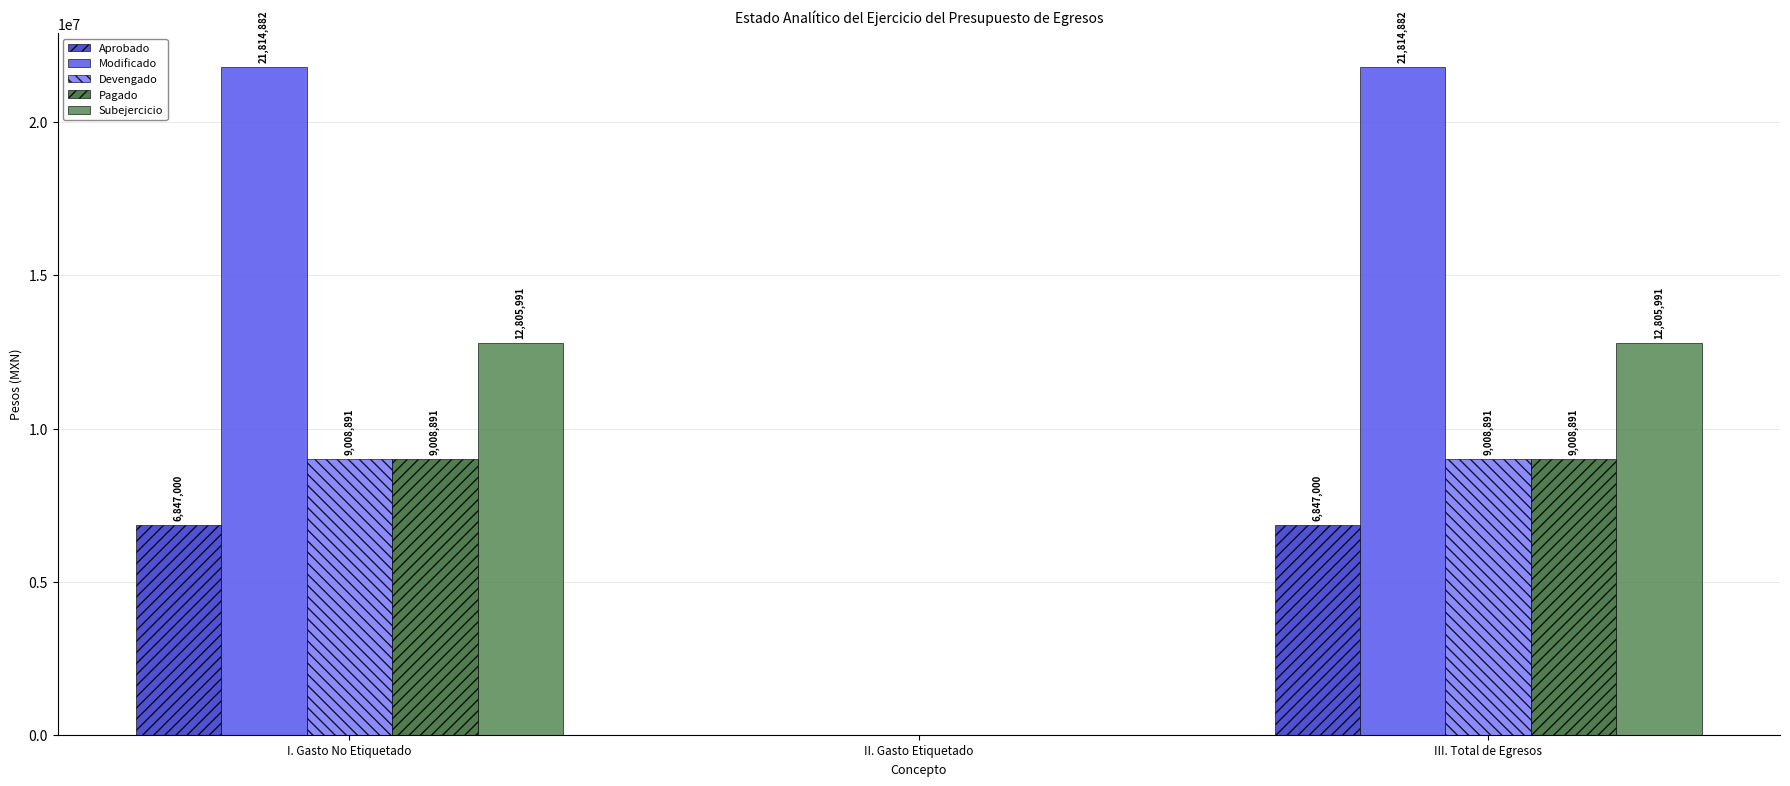

What is the greatest value displayed?

21814882